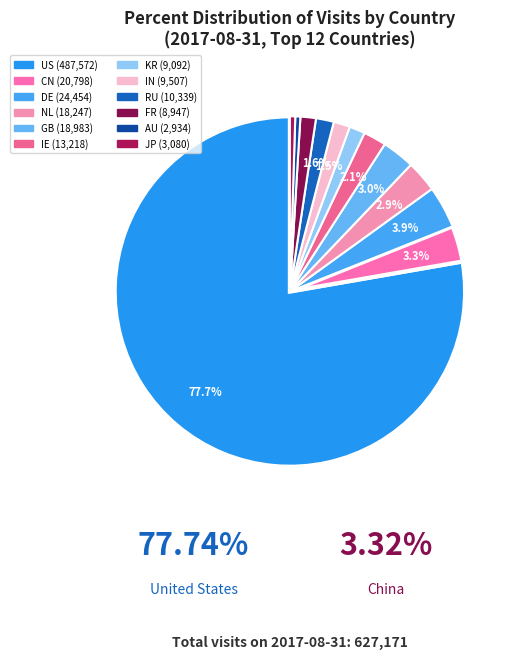

To the nearest percent, what is the combined percentage of CN and IE?

5%